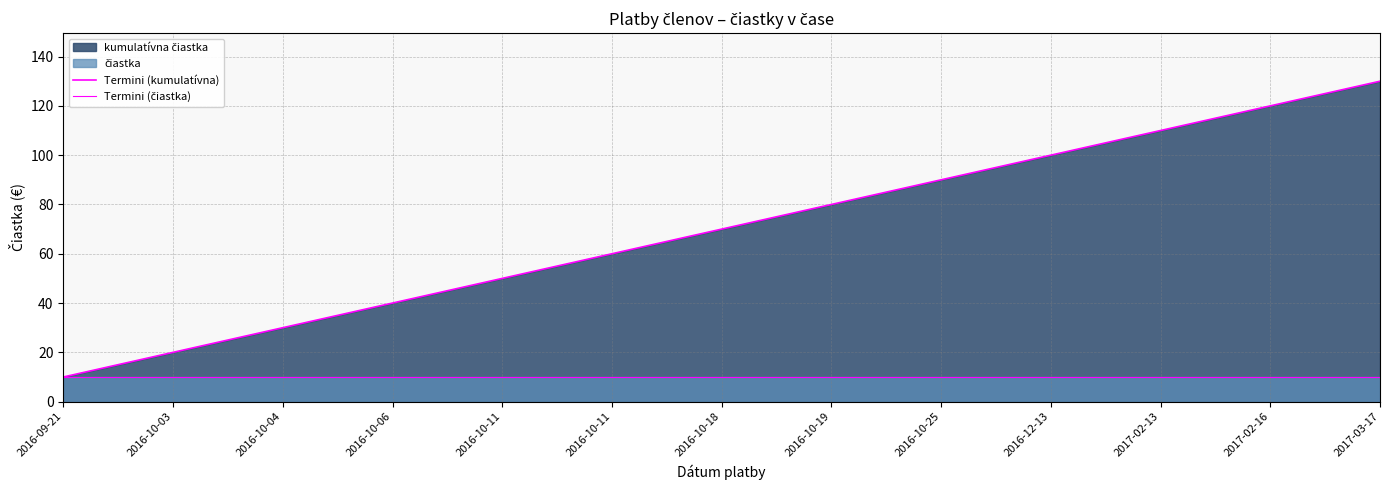

True or false: Termini (kumulatívna) and Termini (čiastka) intersect in this chart.

False